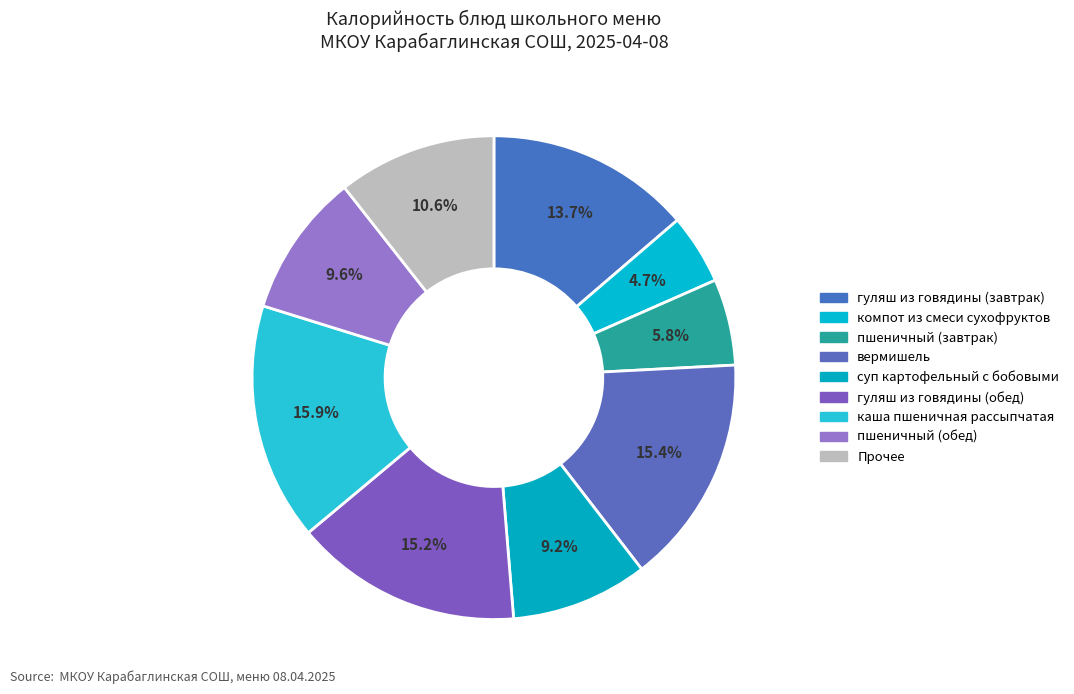

The вермишель slice represents 29% of the pie. True or false?

False